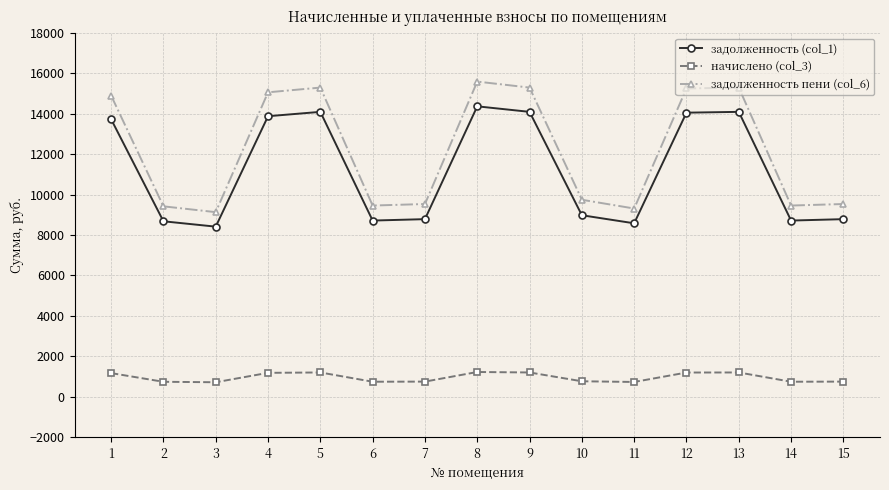

How many interior local peaks does the задолженность пени (col_6) series have?

3